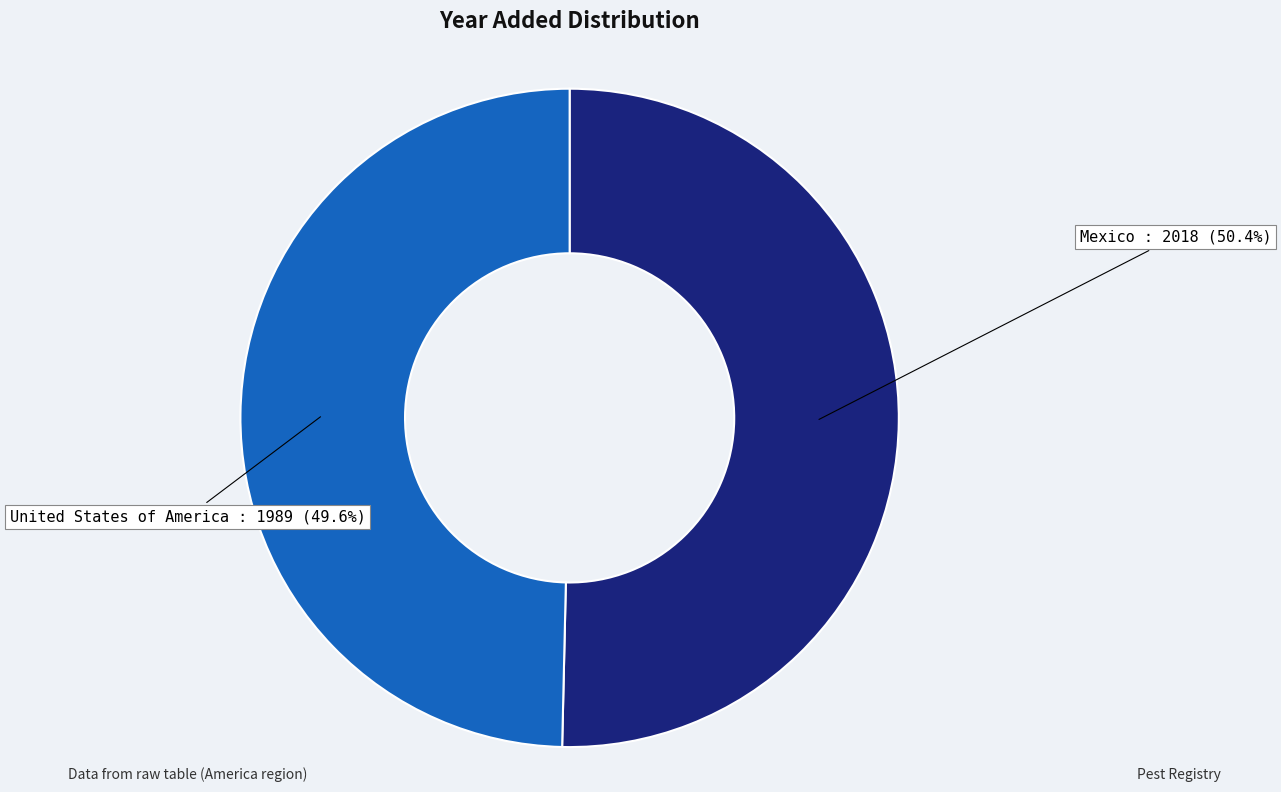

To the nearest percent, what portion does Mexico represent?

50%